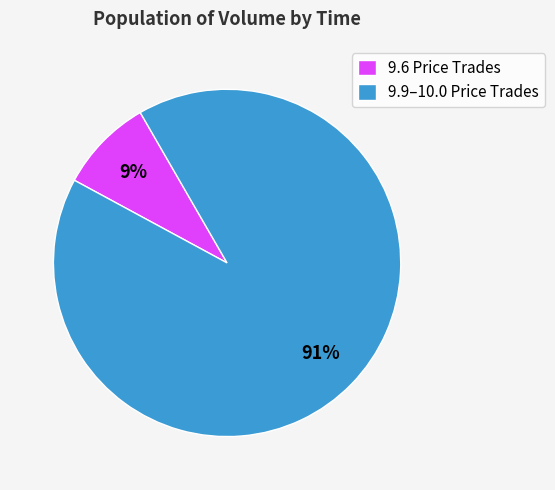

Rank the categories by value from highest to lowest.

9.9–10.0 Price Trades, 9.6 Price Trades